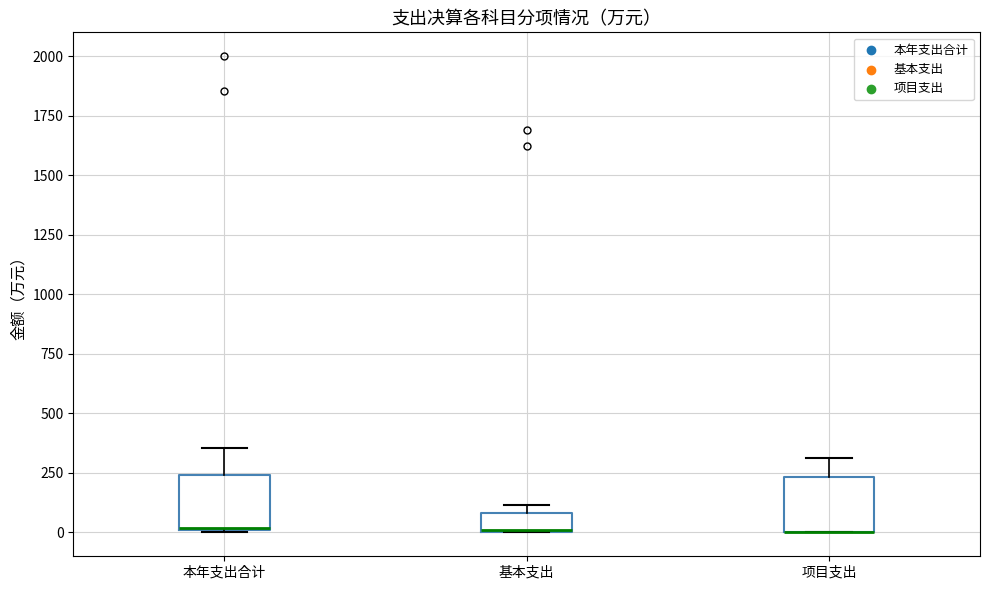

Reading left to right, read every box against the y-axis: the position of its median line, the range the box covers, and the ends of its whiskers. The values are not printed on the chart, so give them approximately, as read against the axis.

本年支出合计: median 0 (drawn on the box's lower edge), box 0 to 250, whiskers 0 to 350
基本支出: median 0 (drawn on the box's lower edge), box 0 to 100, whiskers 0 to 100 (just above the box's upper edge)
项目支出: median 0 (drawn on the box's lower edge), box 0 to 250, whiskers 0 to 300